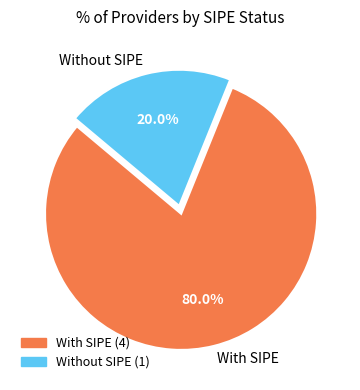

Is the sum of Without SIPE and With SIPE greater than half?

Yes